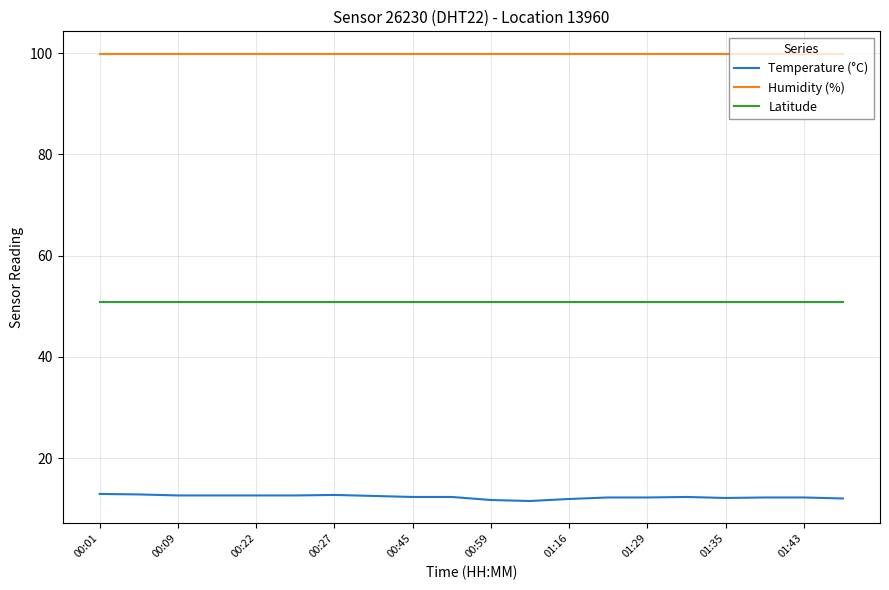

What is the maximum value shown in the chart?

99.9